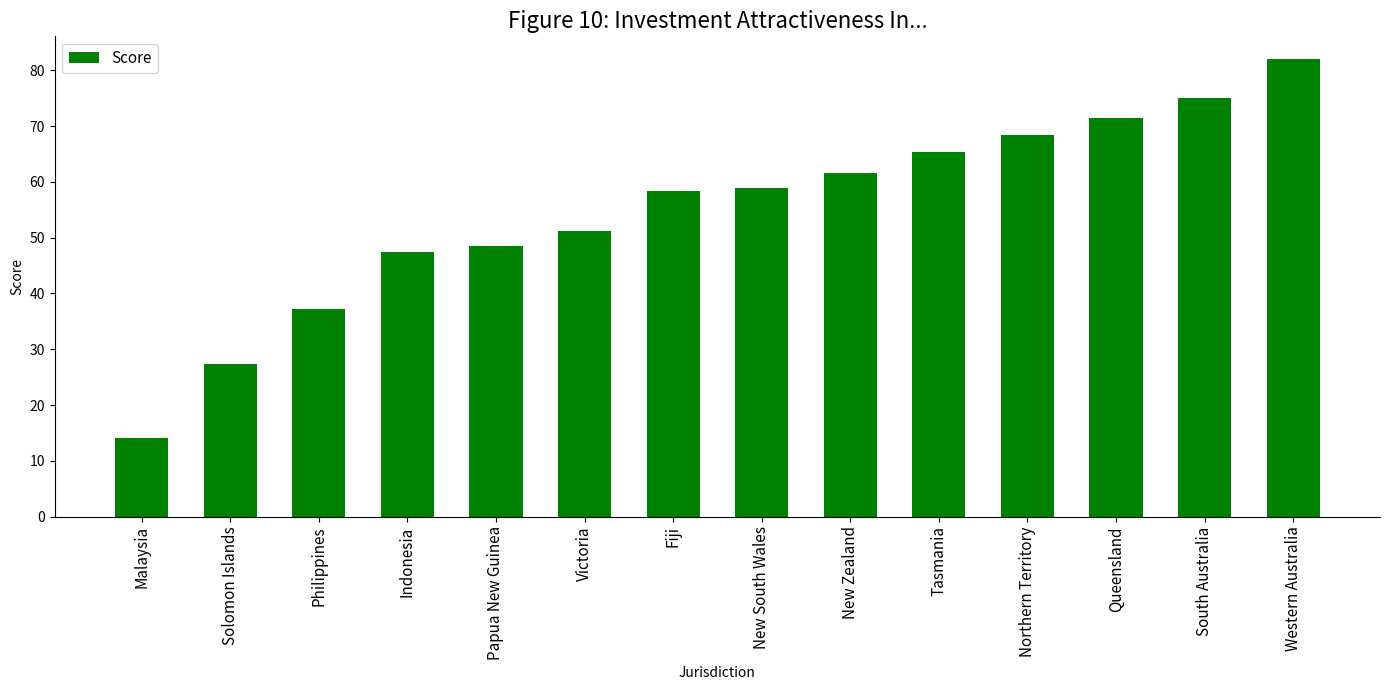

How many bars are there in total?

14